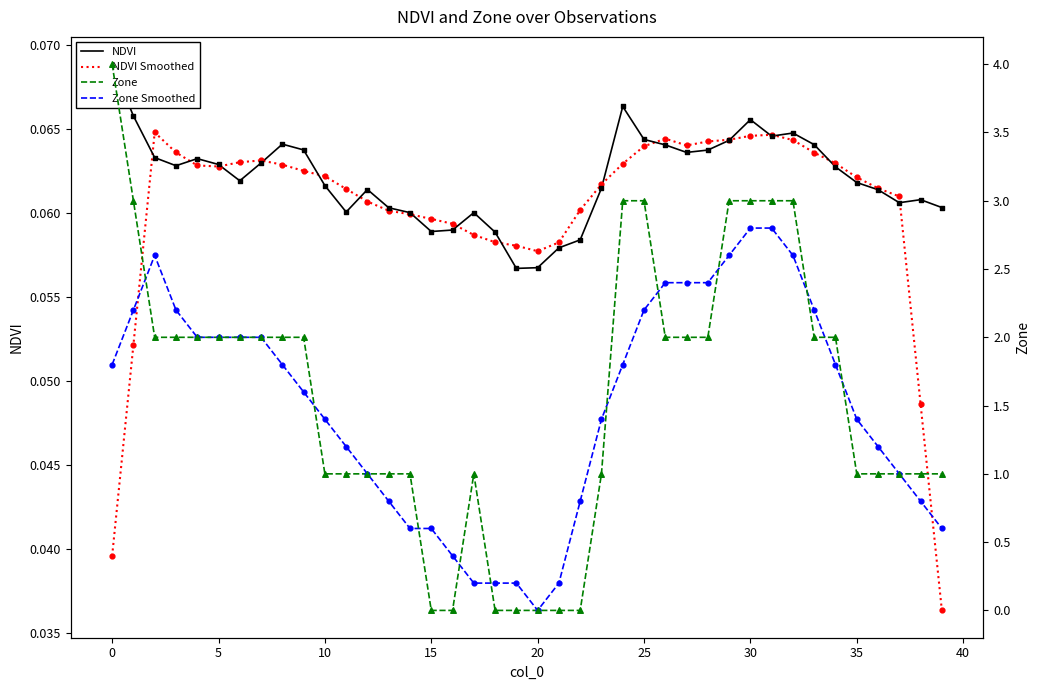

At how many categories does at least one series exceed 0?

40